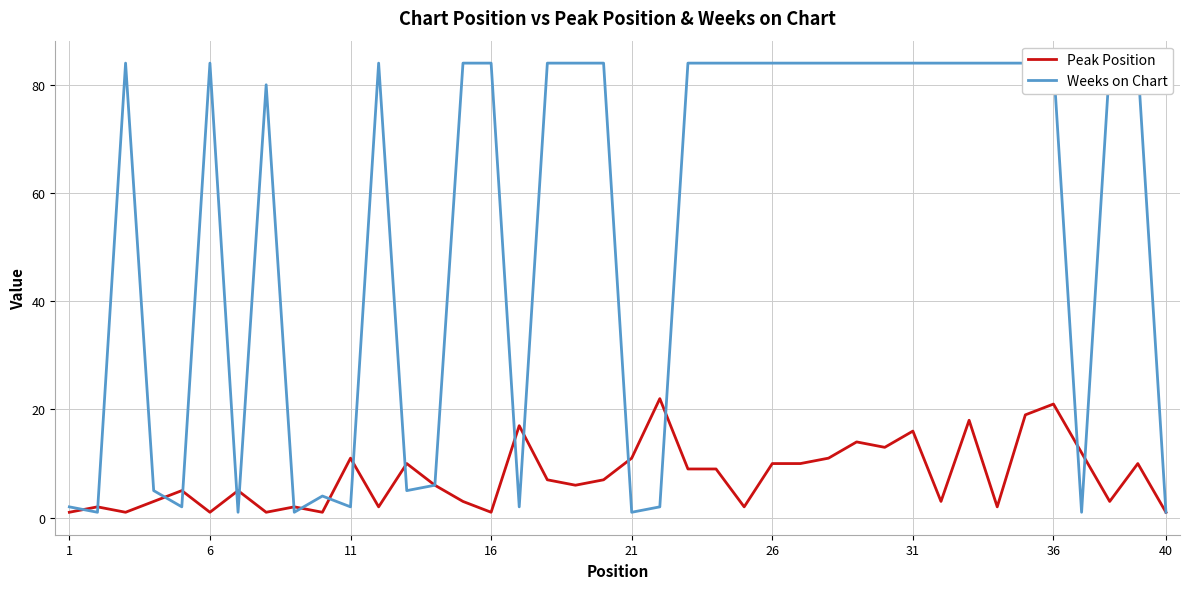

How many distinct data groups are displayed?

2